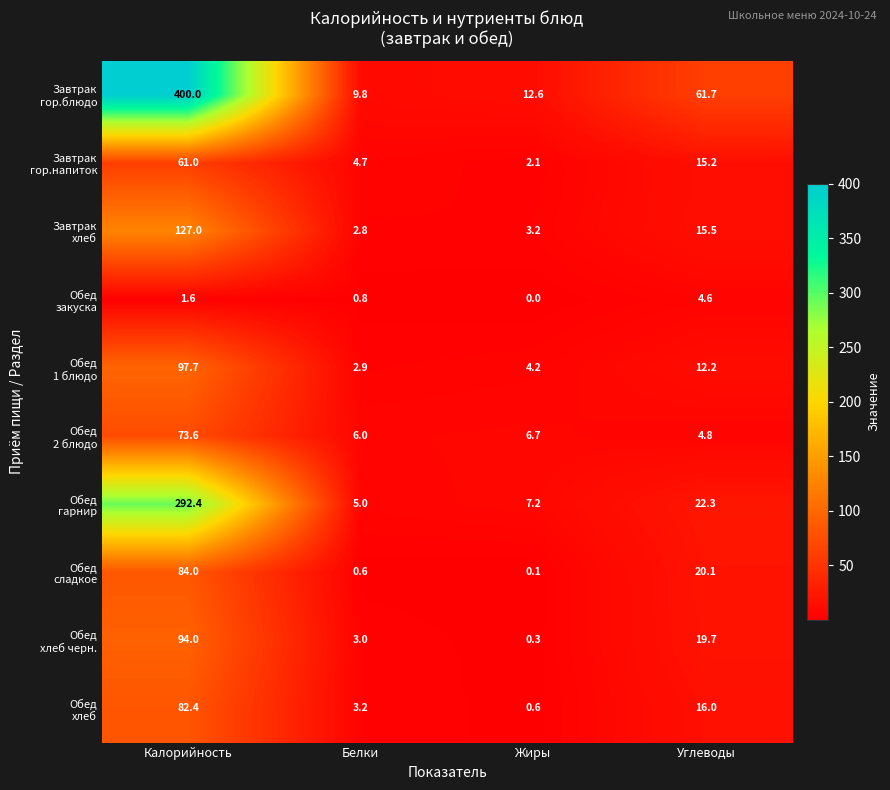

What is the greatest value displayed?

400.0